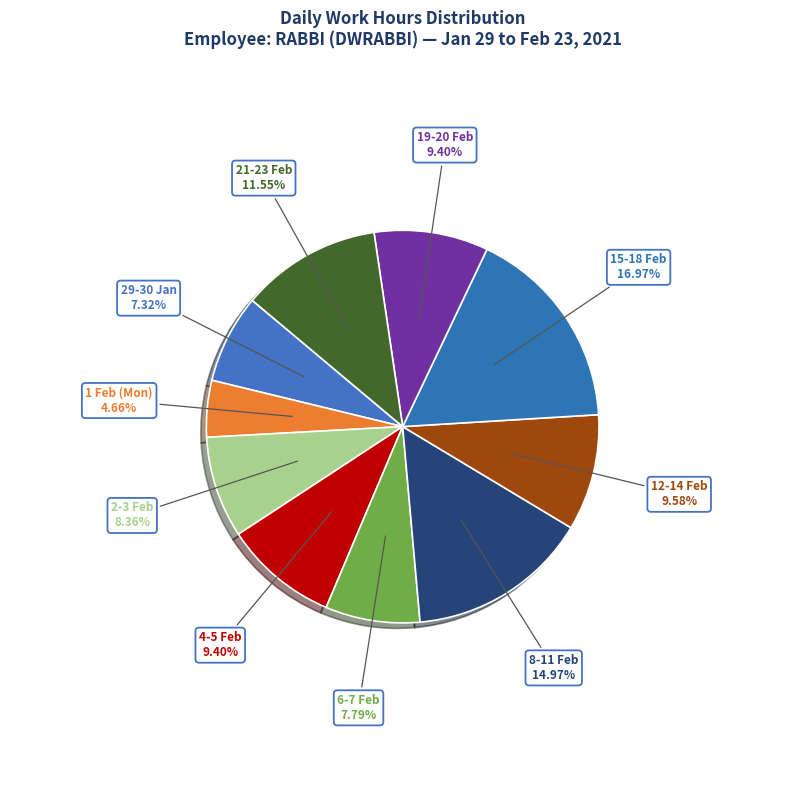

Does any single category account for the majority?

No